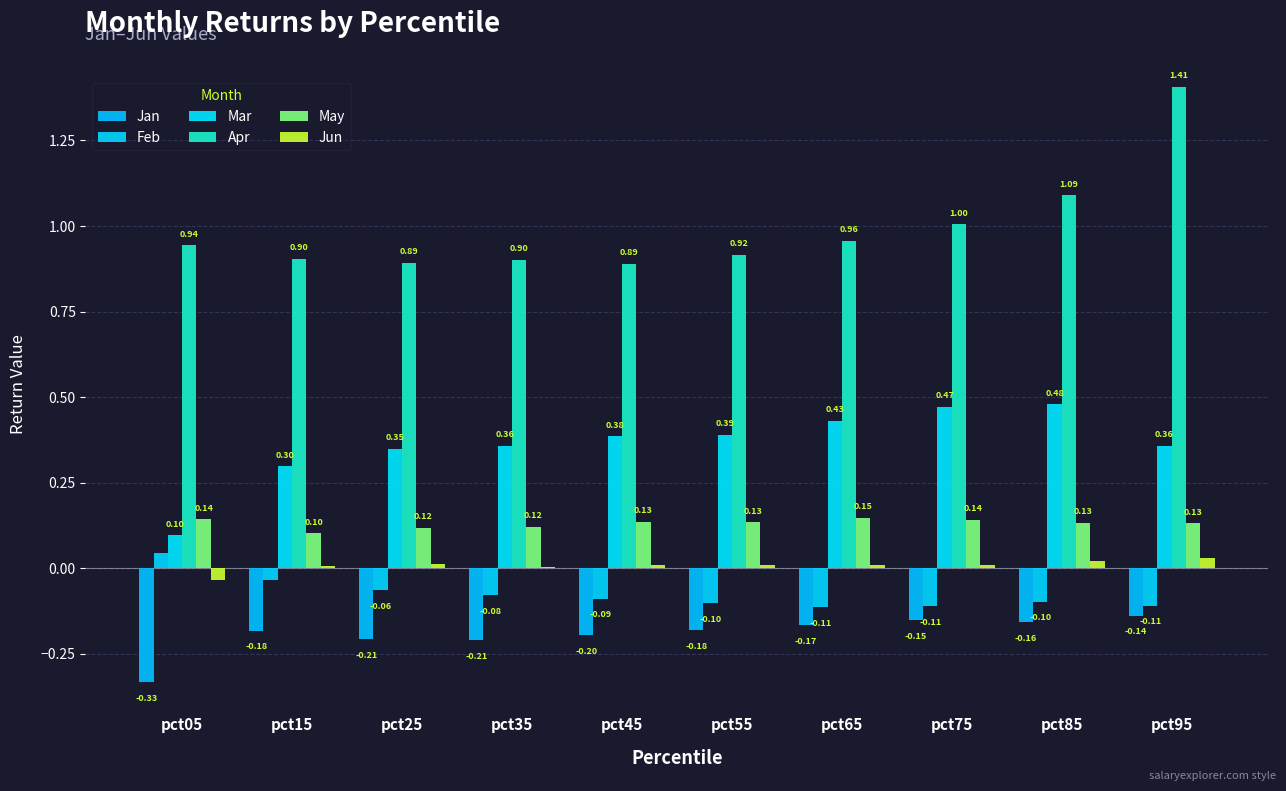

Reading right to left, transcribe all the data shown in this chart.

Jan: pct95=-0.1	pct85=-0.2	pct75=-0.2	pct65=-0.2	pct55=-0.2	pct45=-0.2	pct35=-0.2	pct25=-0.2	pct15=-0.2	pct05=-0.3
Feb: pct95=-0.1	pct85=-0.1	pct75=-0.1	pct65=-0.1	pct55=-0.1	pct45=-0.1	pct35=-0.1	pct25=-0.1	pct15=-0.0	pct05=0.0
Mar: pct95=0.4	pct85=0.5	pct75=0.5	pct65=0.4	pct55=0.4	pct45=0.4	pct35=0.4	pct25=0.3	pct15=0.3	pct05=0.1
Apr: pct95=1.4	pct85=1.1	pct75=1.0	pct65=1.0	pct55=0.9	pct45=0.9	pct35=0.9	pct25=0.9	pct15=0.9	pct05=0.9
May: pct95=0.1	pct85=0.1	pct75=0.1	pct65=0.1	pct55=0.1	pct45=0.1	pct35=0.1	pct25=0.1	pct15=0.1	pct05=0.1
Jun: pct95=0.0	pct85=0.0	pct75=0.0	pct65=0.0	pct55=0.0	pct45=0.0	pct35=0.0	pct25=0.0	pct15=0.0	pct05=-0.0